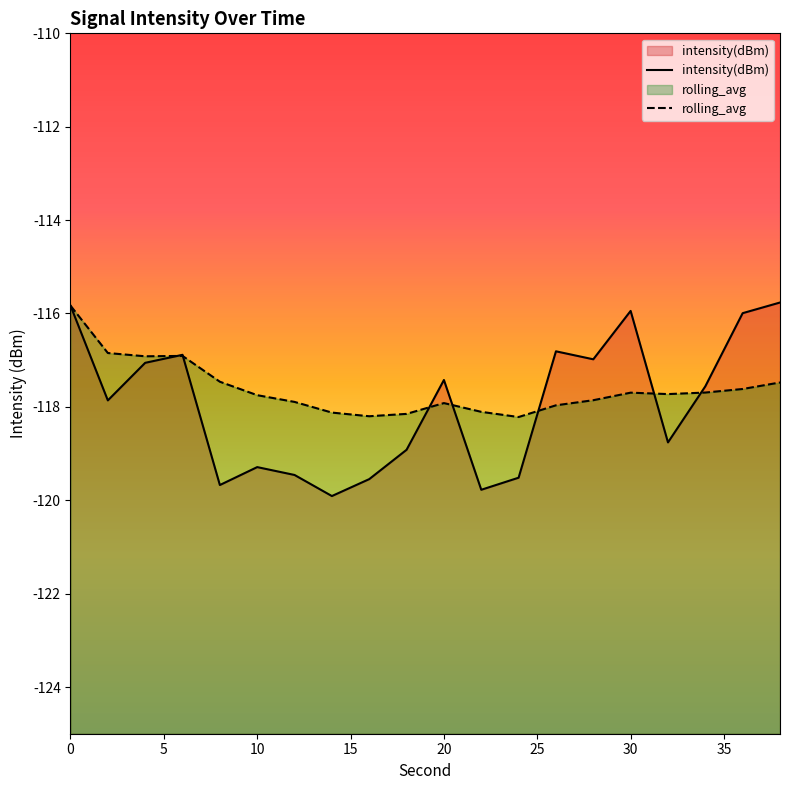

List the series in order of their peak value, highest first.

intensity(dBm), rolling_avg